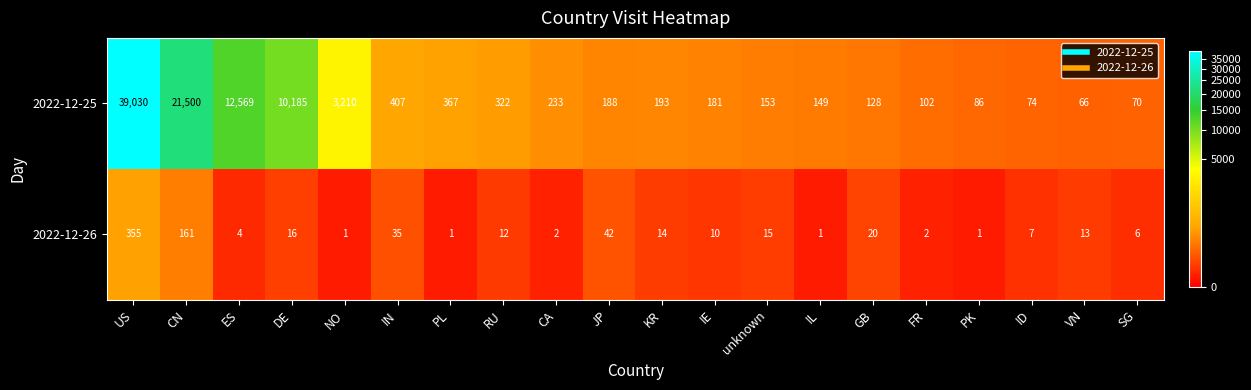

What is the difference between the maximum and second lowest values in the 2022-12-25 series?

38960